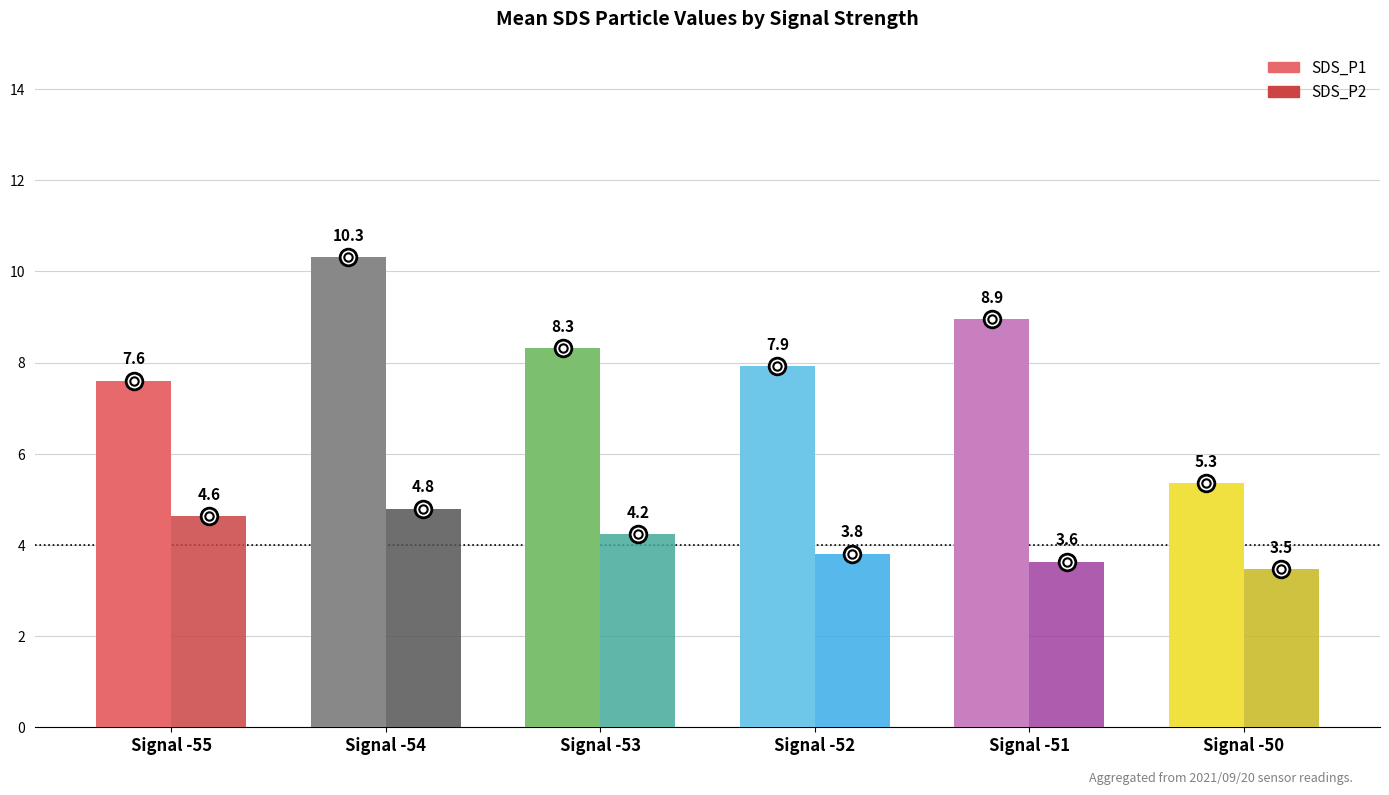

The value of SDS_P2 at Signal -54 is 6.5. True or false?

False